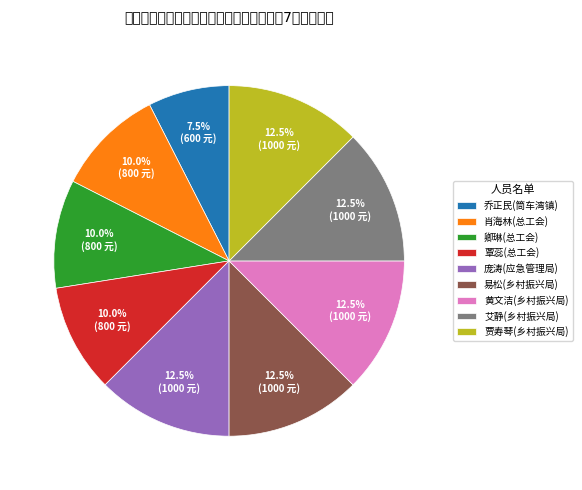

How many slices are in this pie chart?

9